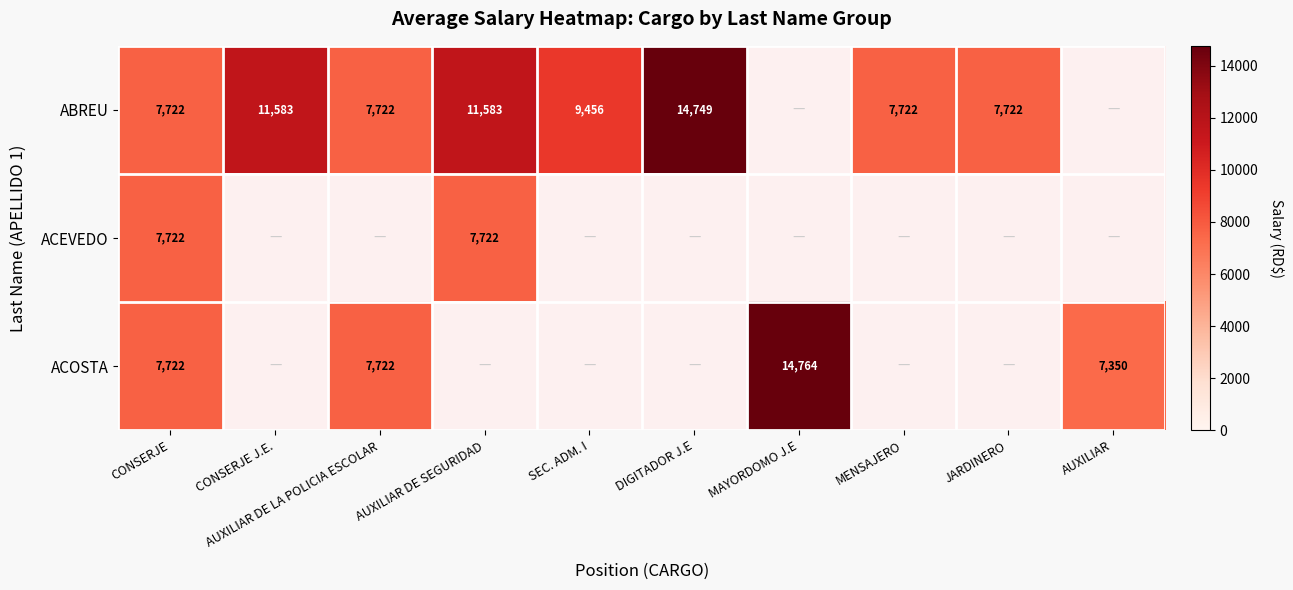

True or false: ABREU has a value of 12252 at AUXILIAR DE LA POLICIA ESCOLAR.

False